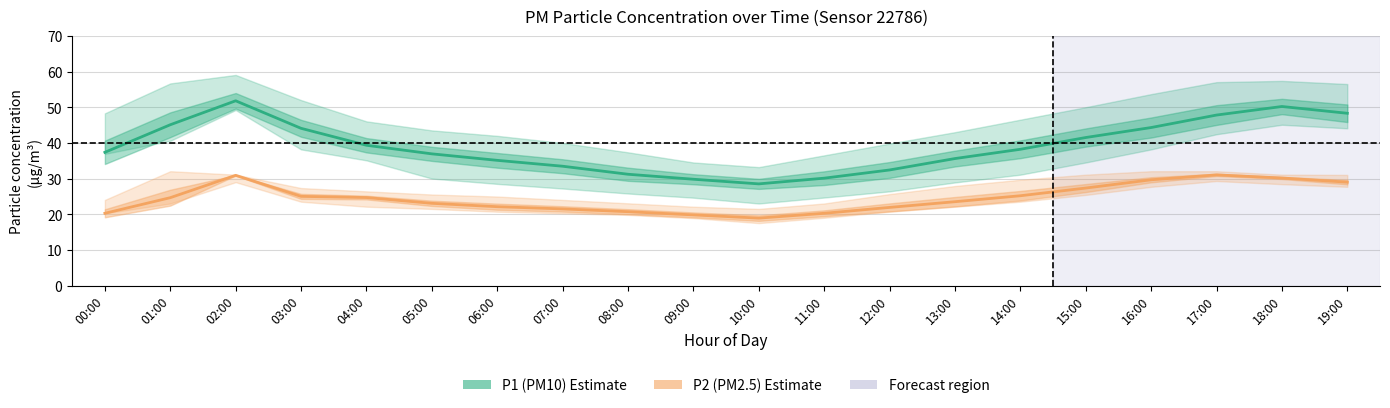

What is the total value across all series at 03:00?

69.1